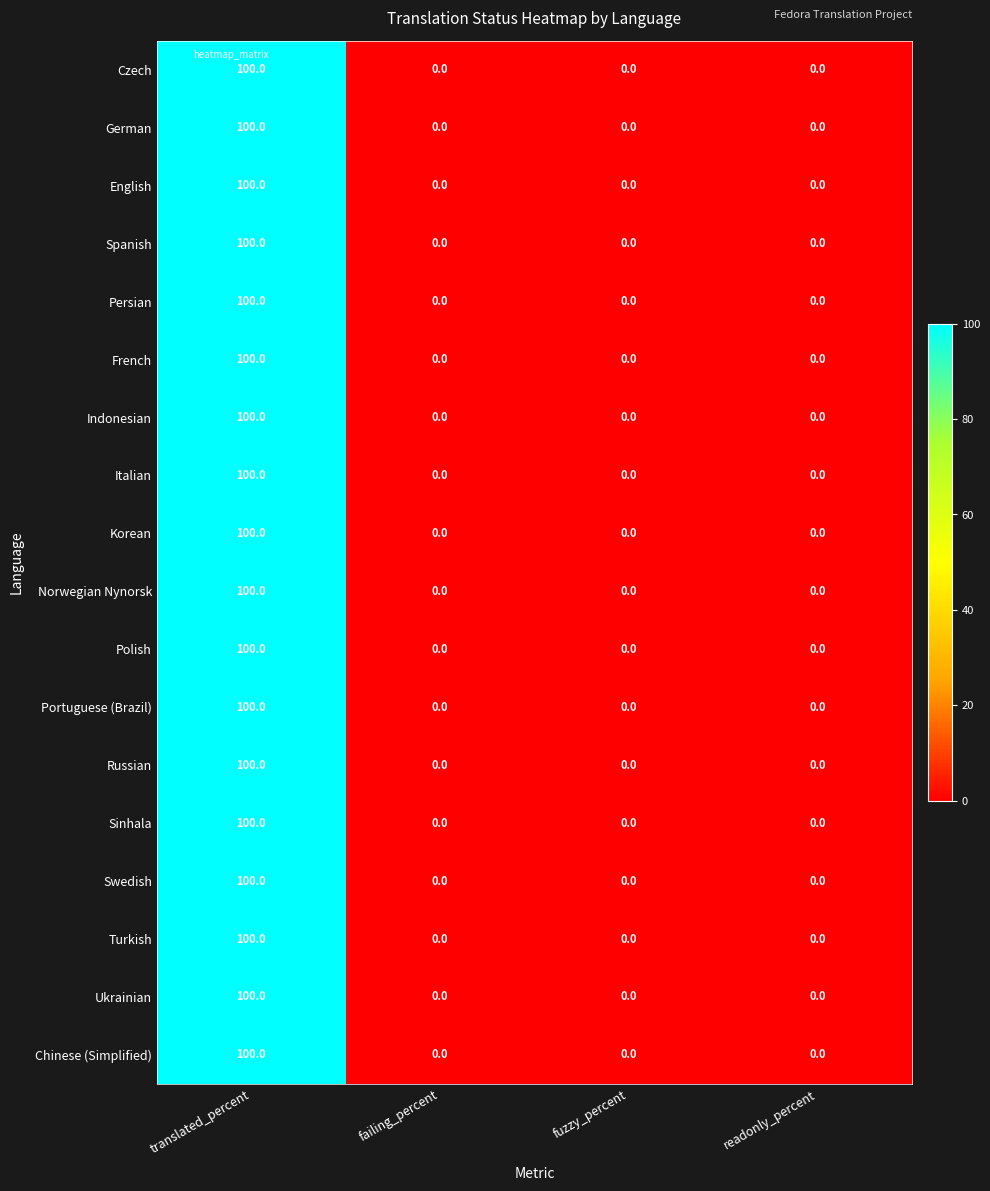

Is it true that Korean equals 149 at translated_percent?

False